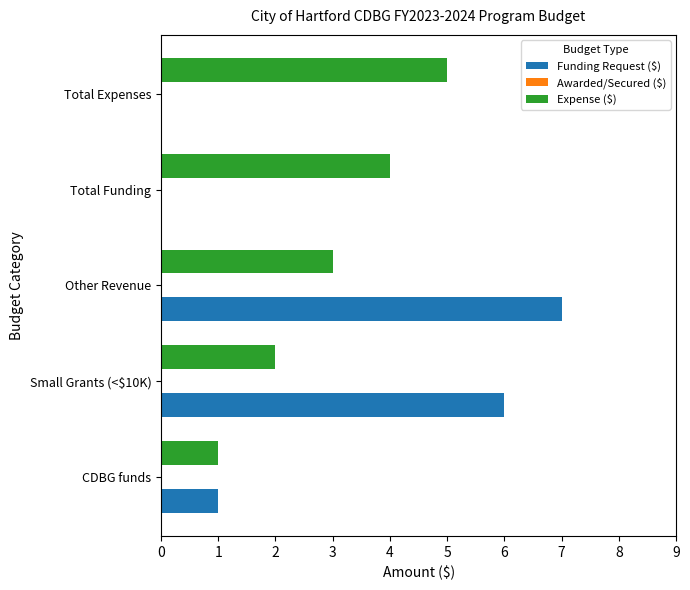

What is the sum of the Expense ($) values at Total Expenses and CDBG funds?

6